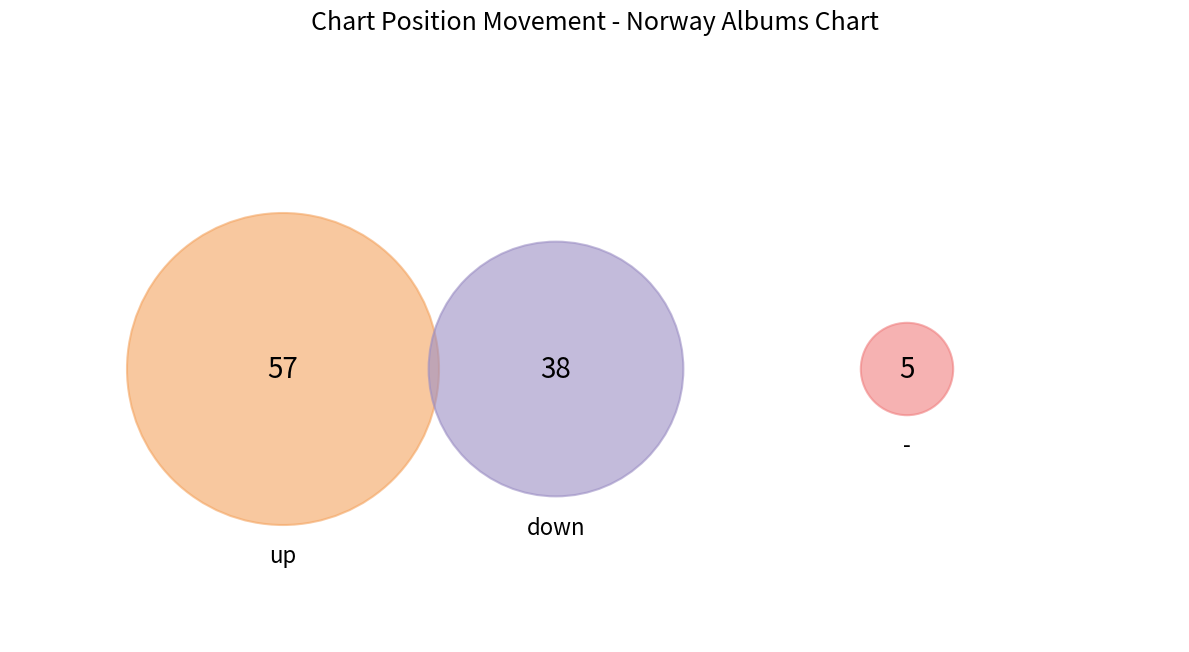

To the nearest percent, what portion does down represent?

38%